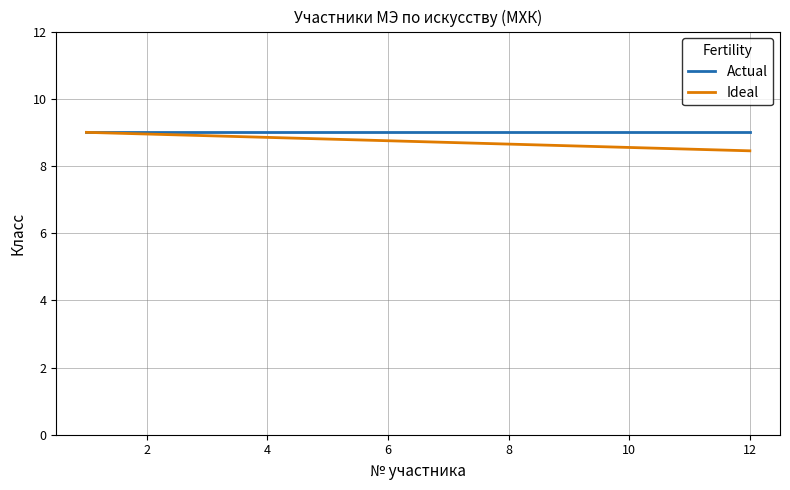

What is the maximum value shown in the chart?

9.0